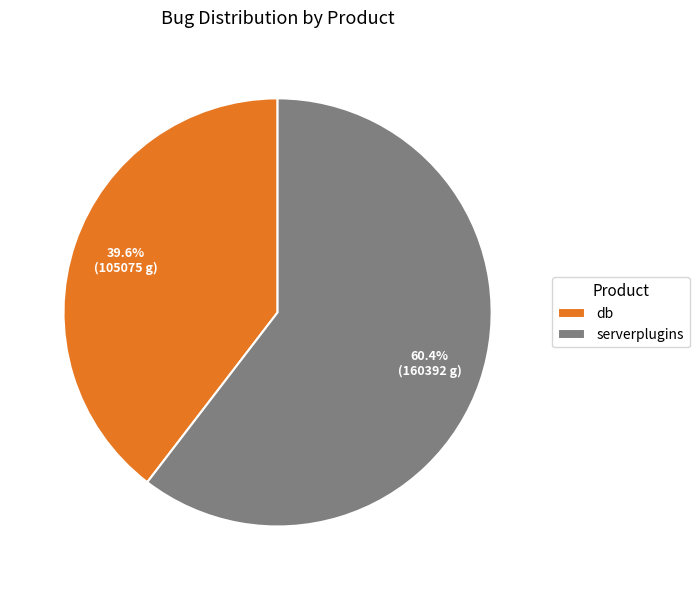

The serverplugins slice represents 66% of the pie. True or false?

False